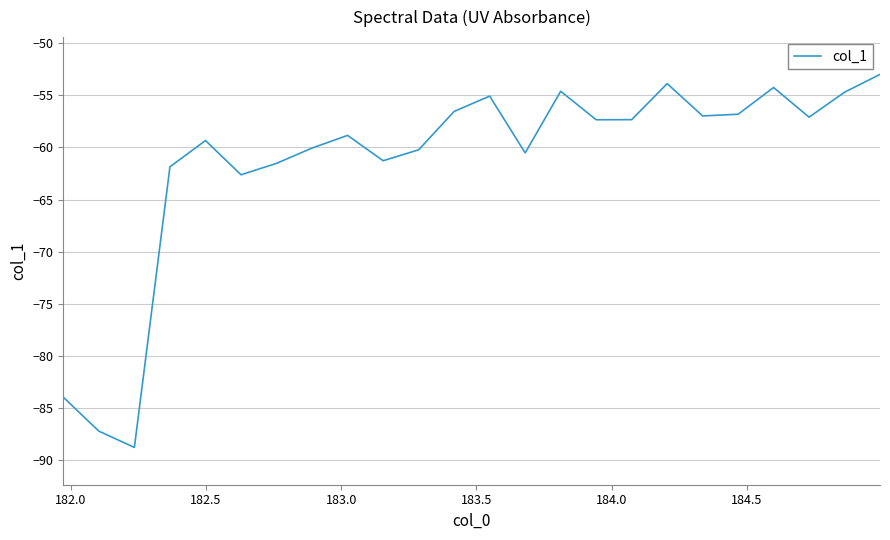

What is the smallest value displayed?

-88.8